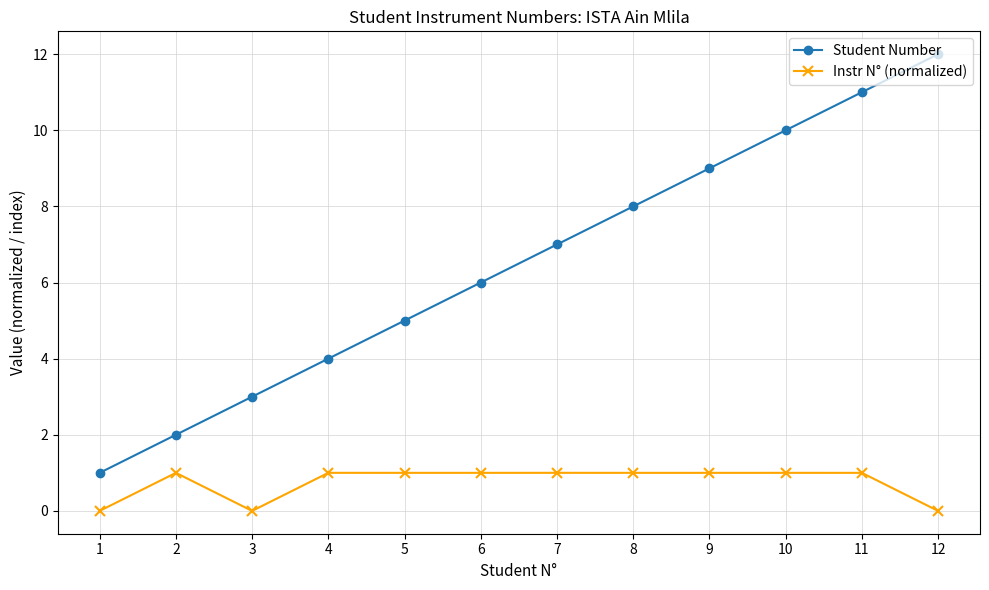

True or false: Instr N° (normalized) and Student Number cross at least once.

False